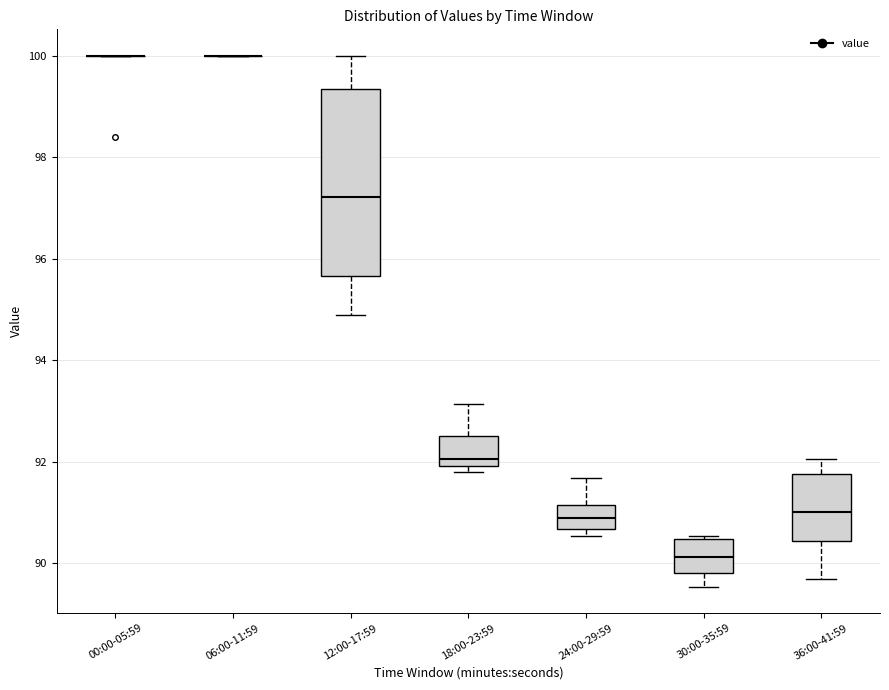

Where is the upper edge of the box for 18:00-23:59 on the y-axis? The values are not printed on the chart, so give them approximately, as read against the axis.

92.6